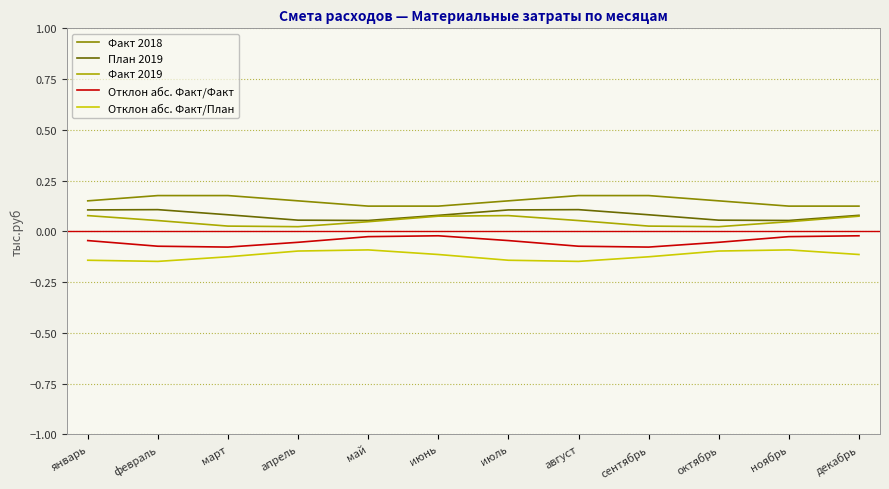

True or false: Факт 2018 and Факт 2019 intersect in this chart.

False